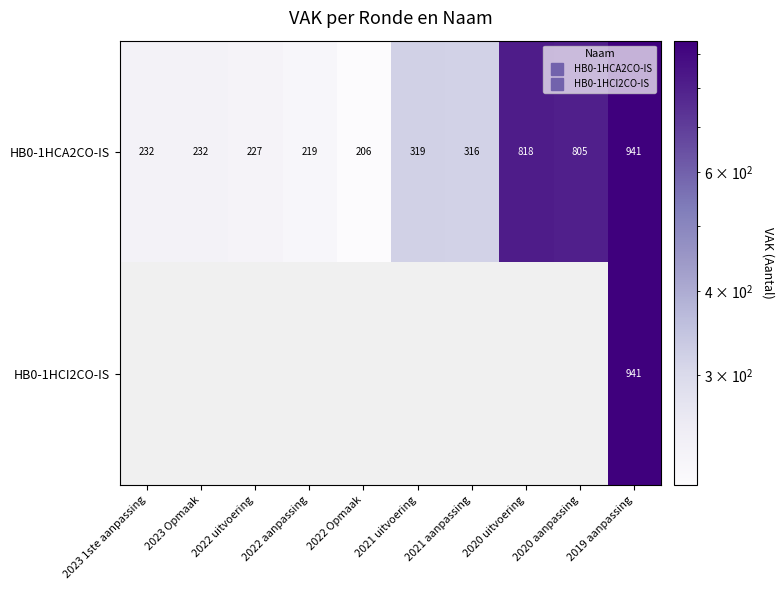

At which category does the chart reach its peak across all series?

2019 aanpassing